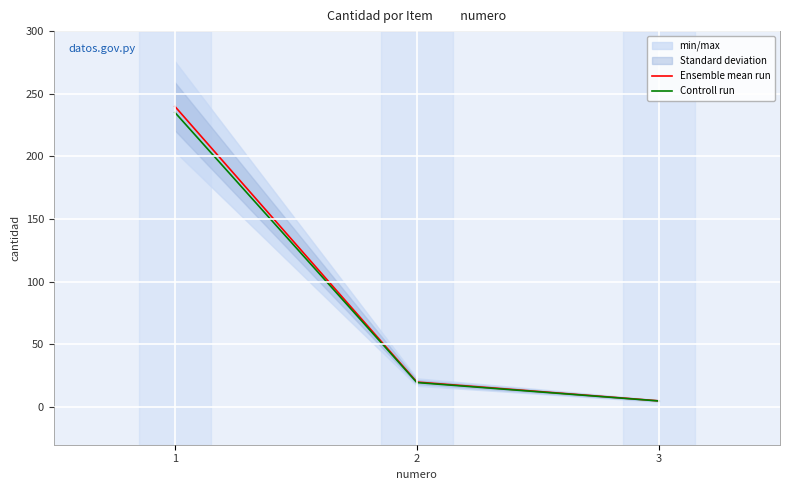

The value of Ensemble mean run at 3 is 5.0. True or false?

True